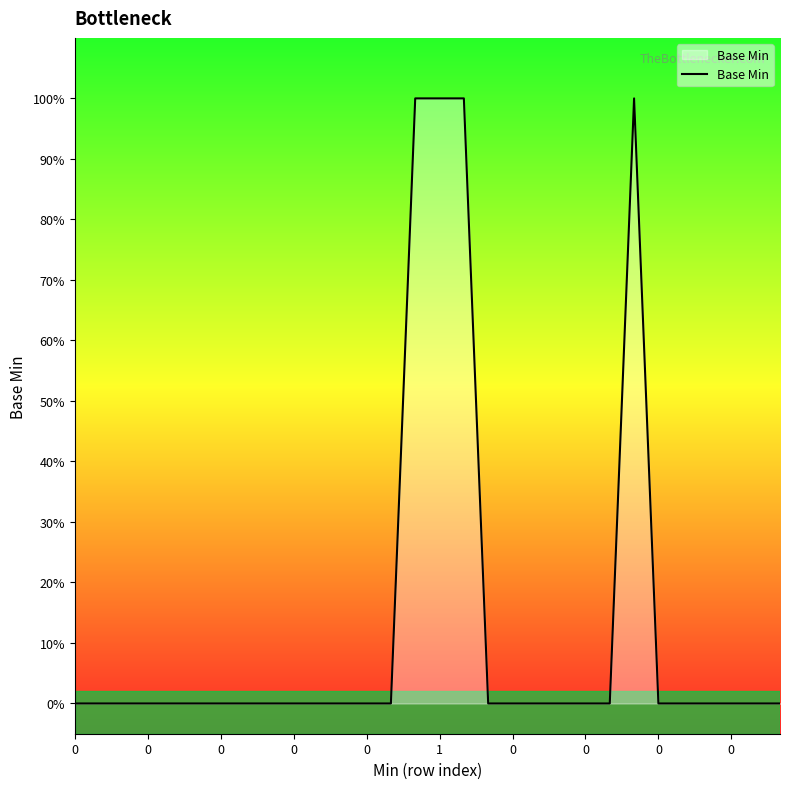

Does the chart have visible grid lines?

No